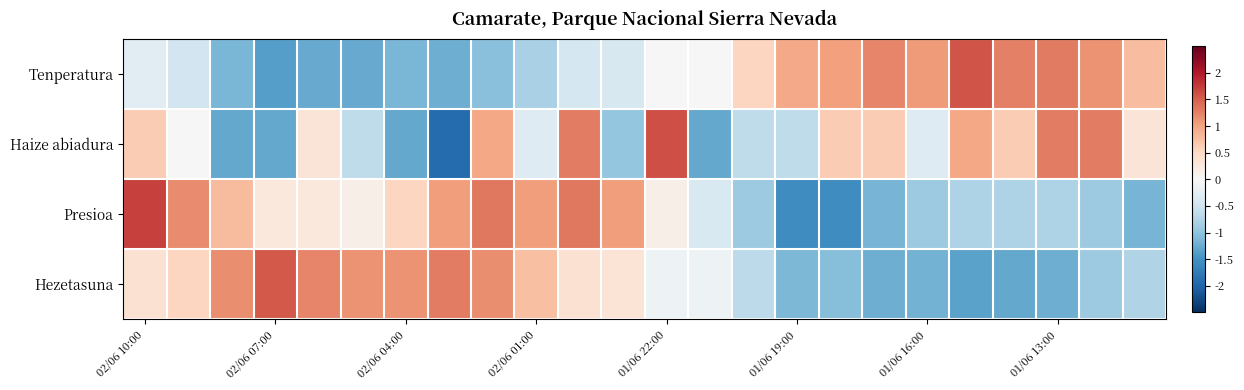

Reading left to right, what are all the values shown in this chart?

Tenperatura: -0.3	-0.5	-1.2	-1.4	-1.3	-1.3	-1.1	-1.2	-1.0	-0.8	-0.4	-0.4	0.0	-0.0	0.5	1.0	1.0	1.2	1.1	1.6	1.3	1.3	1.1	0.8
Haize abiadura: 0.6	0.0	-1.3	-1.3	0.3	-0.6	-1.3	-1.9	1.0	-0.3	1.3	-1.0	1.6	-1.3	-0.6	-0.6	0.6	0.6	-0.3	1.0	0.6	1.3	1.3	0.3
Presioa: 1.7	1.2	0.8	0.3	0.3	0.1	0.5	1.1	1.3	1.1	1.3	1.1	0.1	-0.4	-0.9	-1.6	-1.6	-1.2	-0.9	-0.8	-0.8	-0.8	-0.9	-1.2
Hezetasuna: 0.4	0.5	1.2	1.5	1.2	1.1	1.1	1.3	1.2	0.8	0.4	0.3	-0.1	-0.1	-0.7	-1.1	-1.1	-1.2	-1.2	-1.3	-1.3	-1.2	-0.9	-0.8